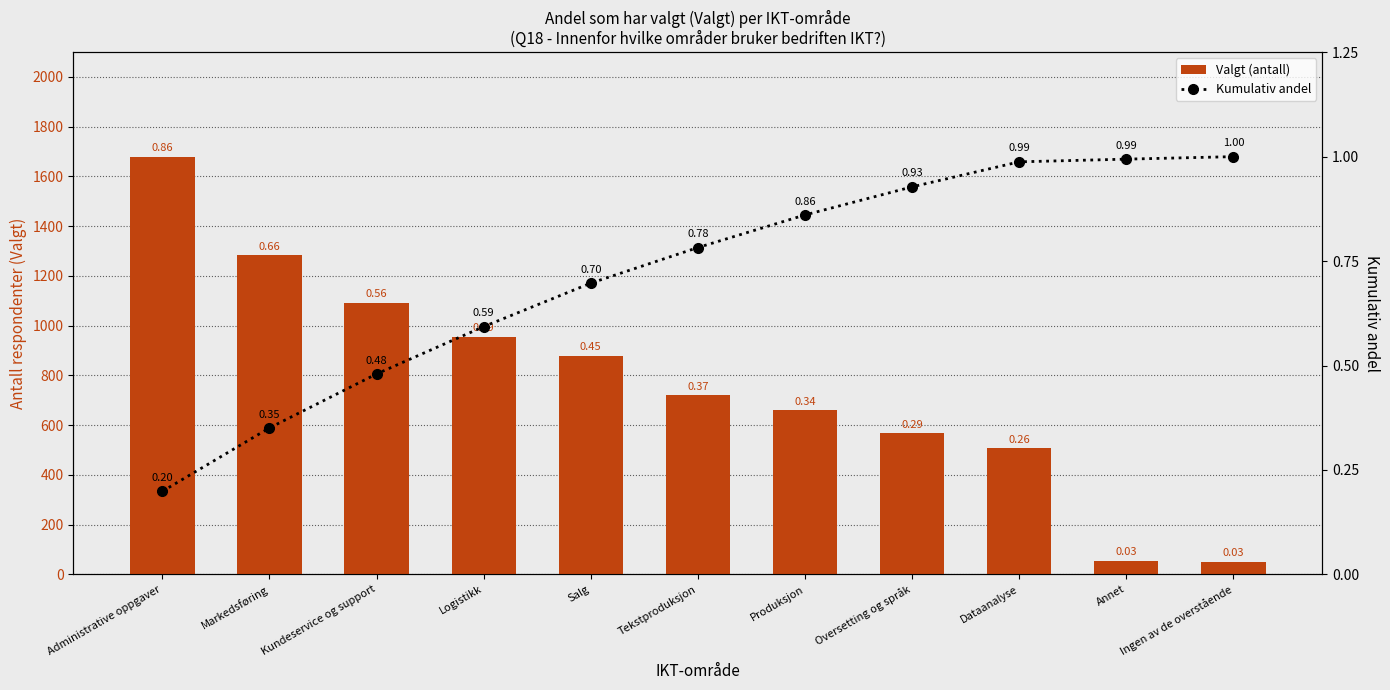

Is it true that Valgt (antall) equals 91.2 at Ingen av de overstående?

False